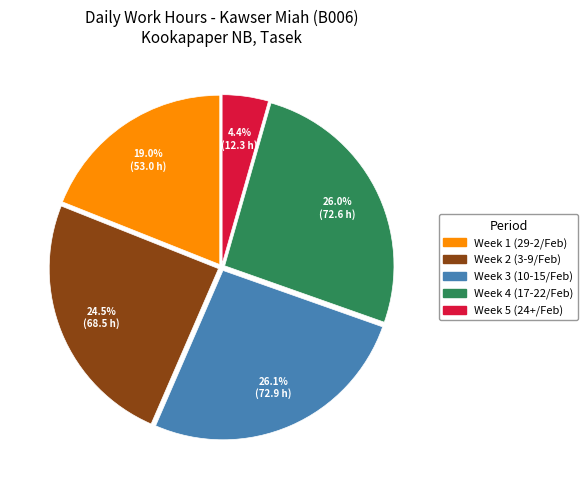

What portion of the pie excludes Week 3 (10-15/Feb)?

73.9%